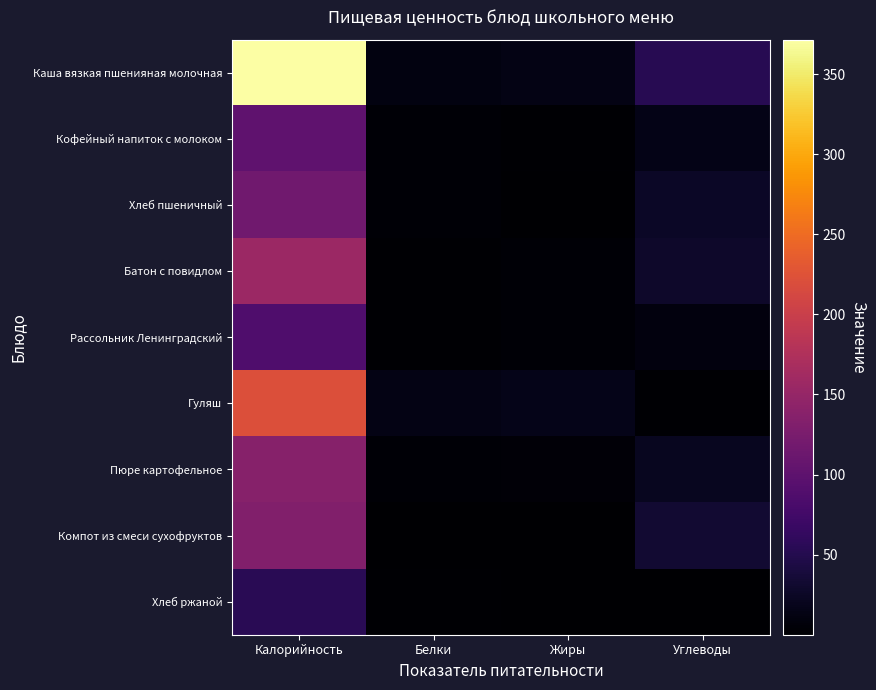

What is the difference between the highest and lowest values at Калорийность?

317.1